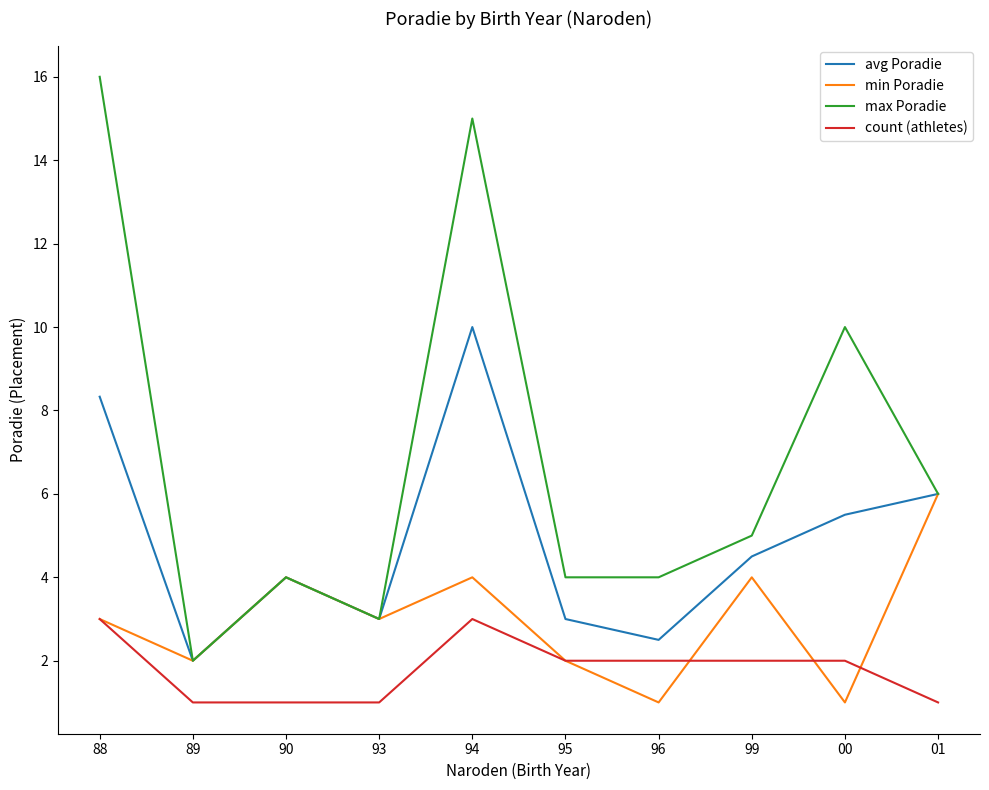

What is the sum of the count (athletes) values at 89 and 96?

3.0